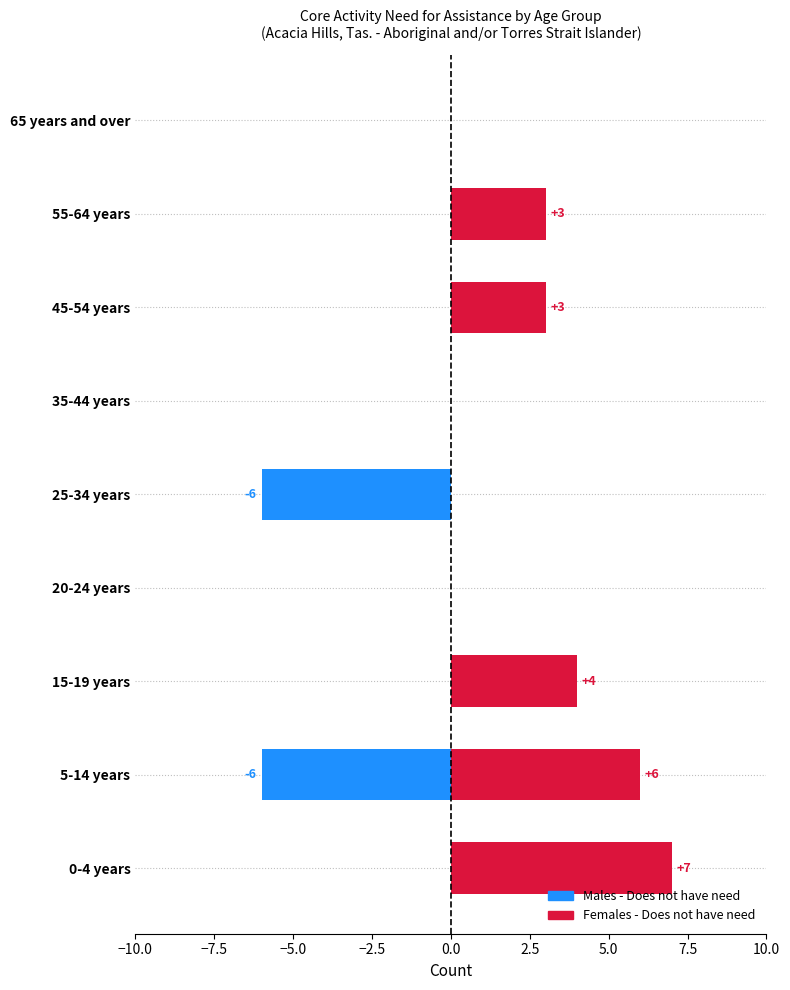

What is the greatest value displayed?

7